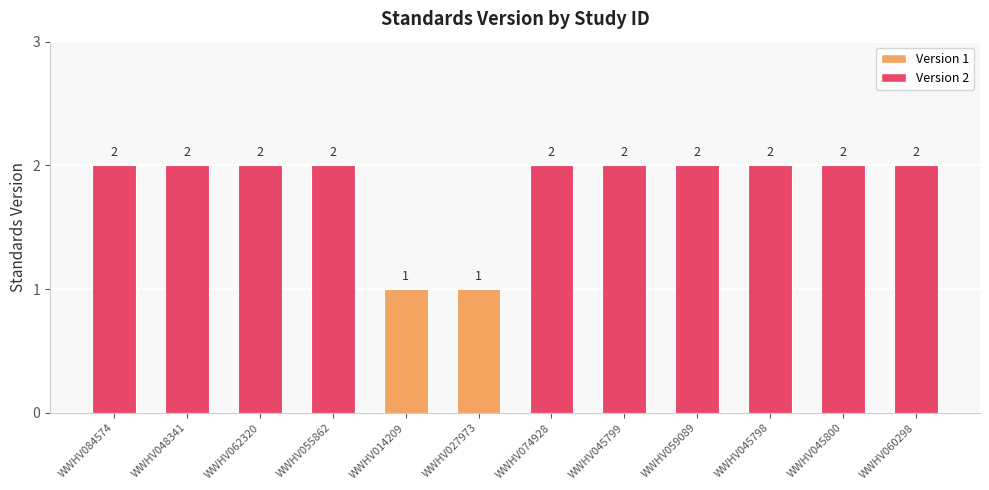

How many distinct data groups are displayed?

1